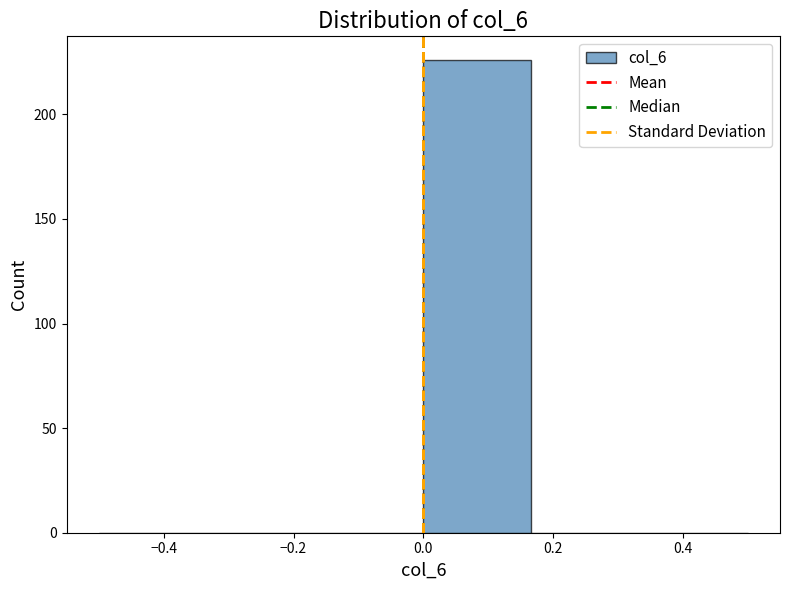

Reading left to right, list every bar in this chart as the range it spans on the x-axis followed by its height. Neither the bar edges nor the heights are printed on the chart, so give them approximately, as read against the axes.

-0.50 to -0.34: 0
-0.34 to -0.16: 0
-0.16 to 0.00: 0
0.00 to 0.16: 225
0.16 to 0.34: 0
0.34 to 0.50: 0